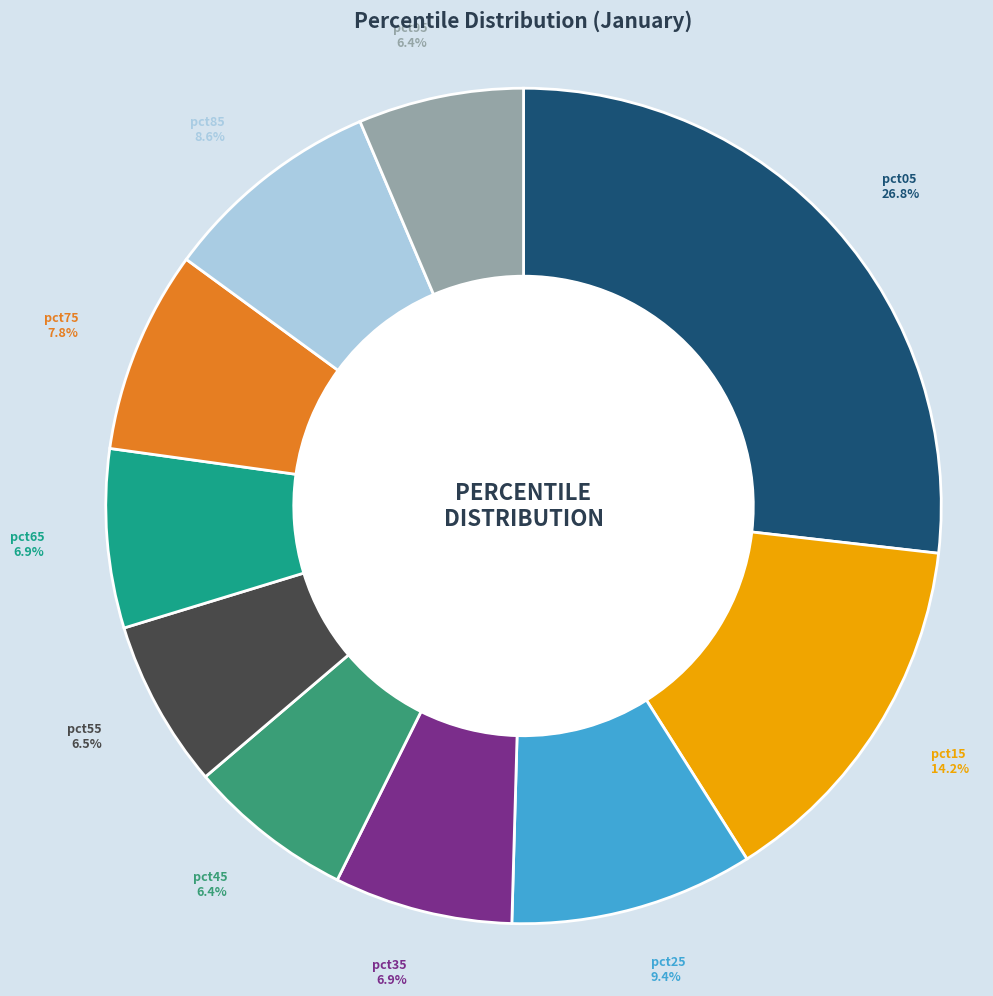

To the nearest percent, what is the difference between the largest and smallest slice percentages?

20%